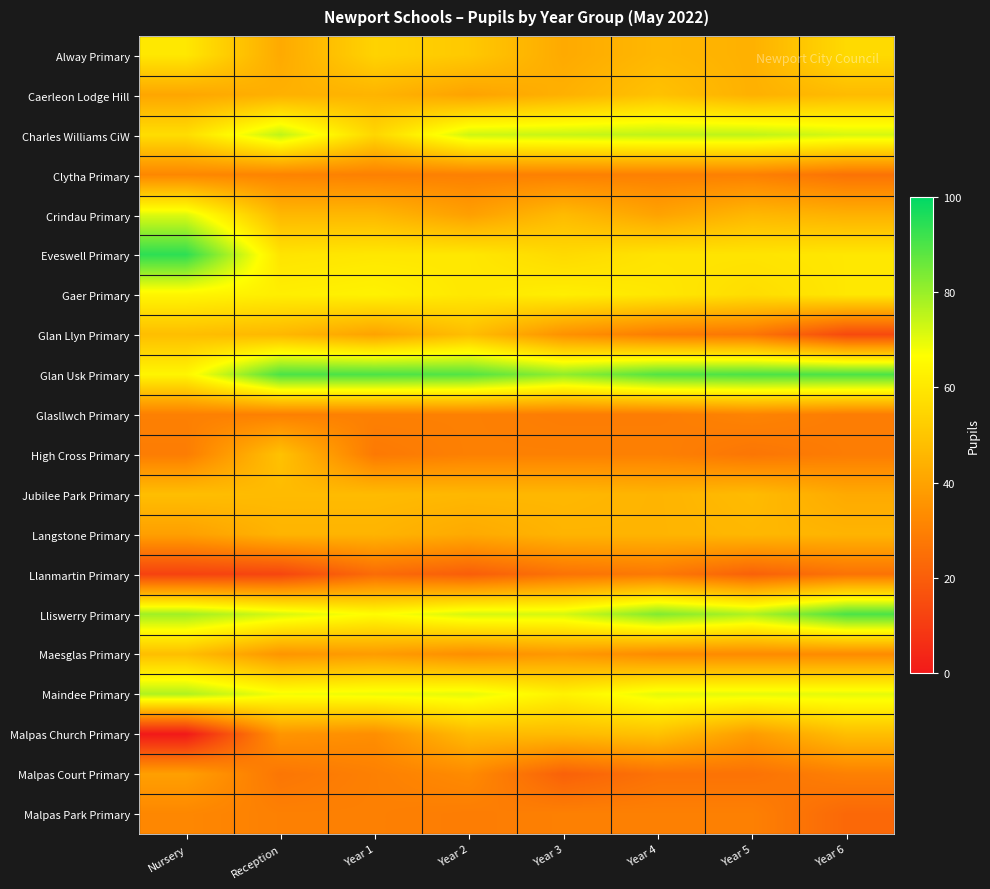

Which series has the widest spread of values?

Malpas Church Primary